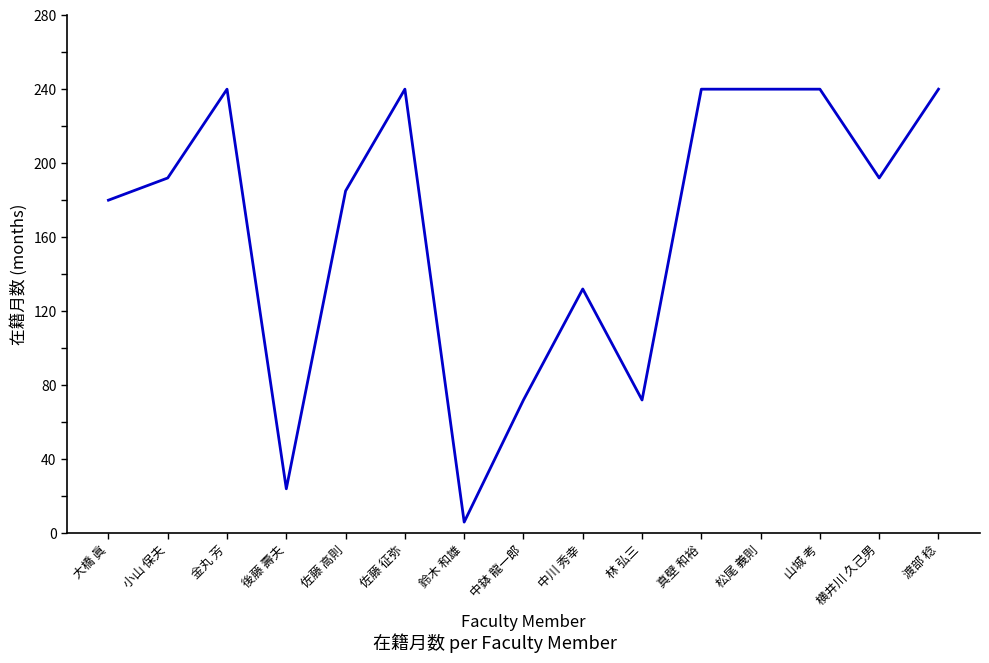

What is the maximum value shown in the chart?

240